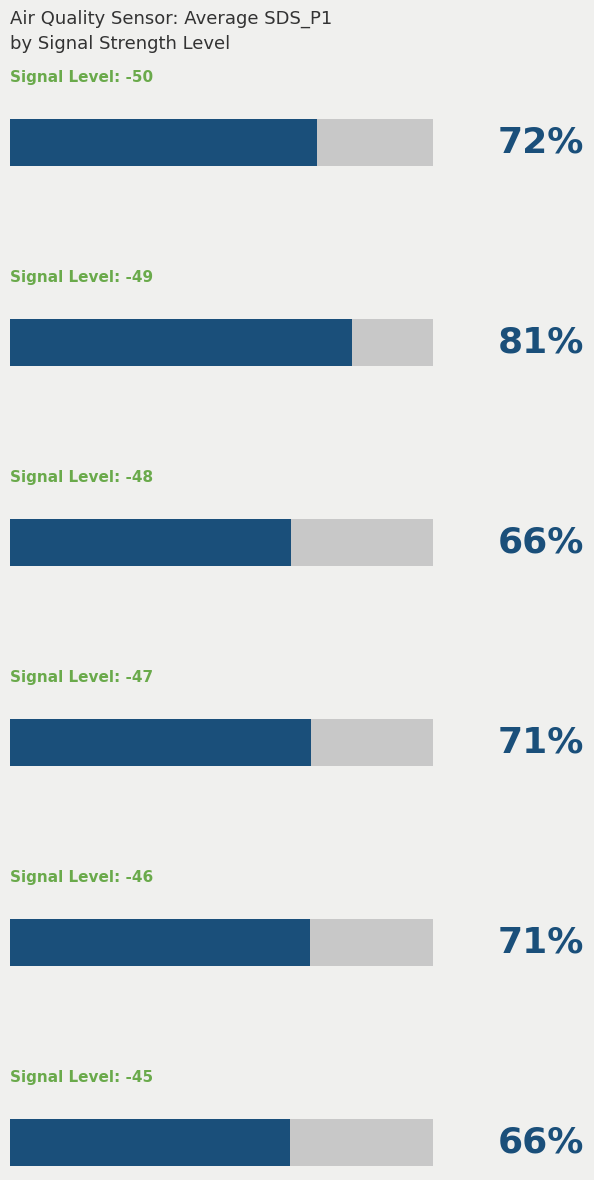

Are the bars grouped side by side (vs. stacked)?

No